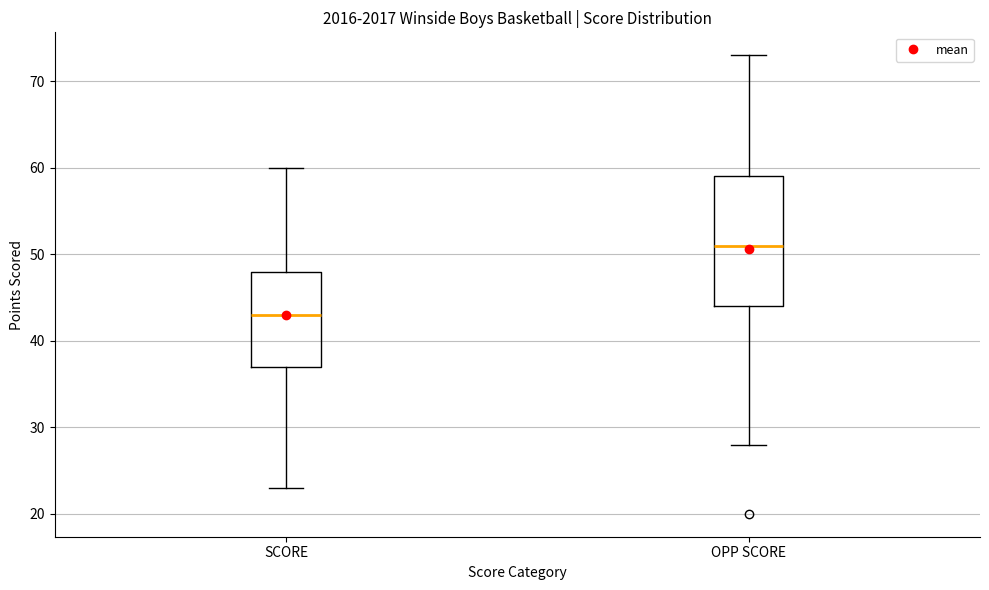

Which box's median line is the lowest?

SCORE